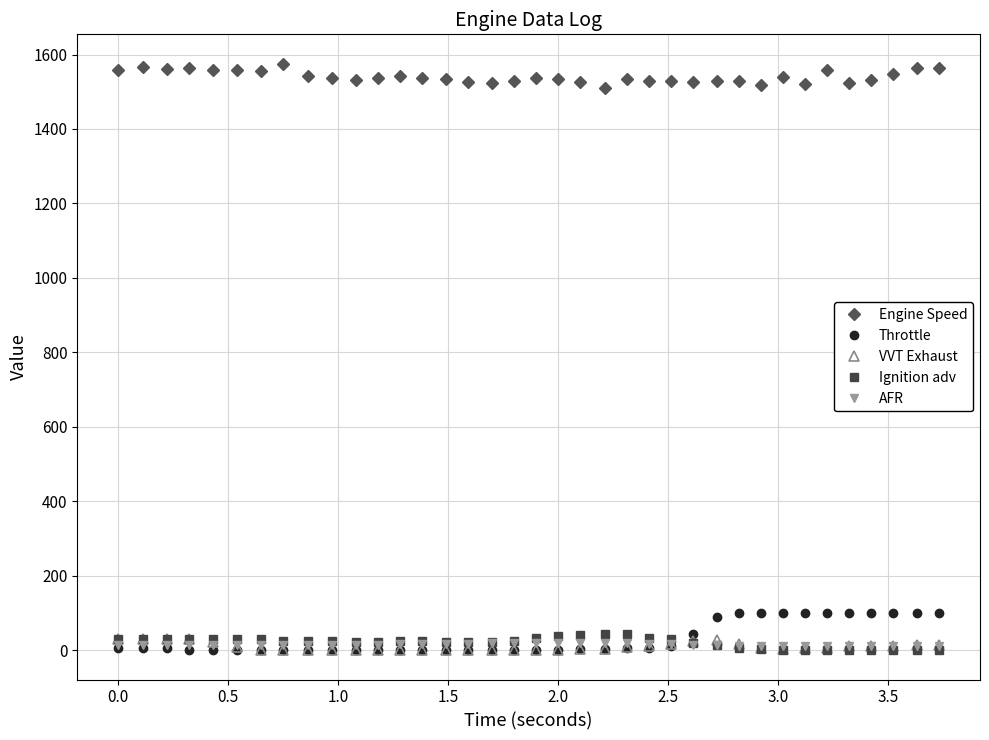

What is the maximum value shown in the chart?

1575.5